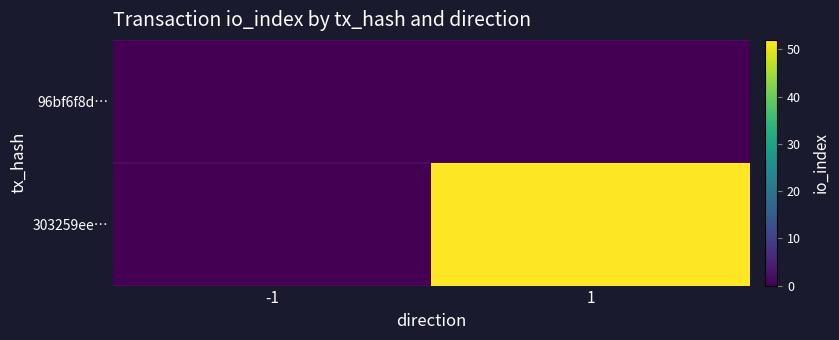

List the series in order of their overall mean, lowest first.

96bf6f8d…, 303259ee…